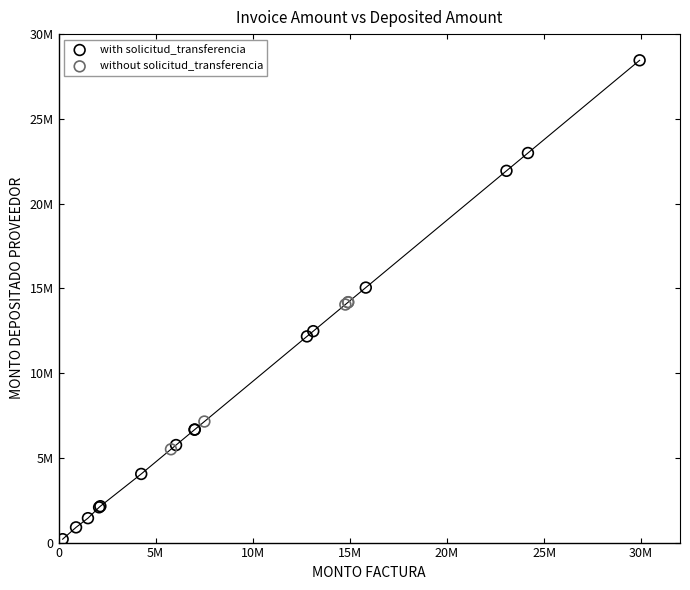

What are all the series names shown in the legend?

with solicitud_transferencia, without solicitud_transferencia